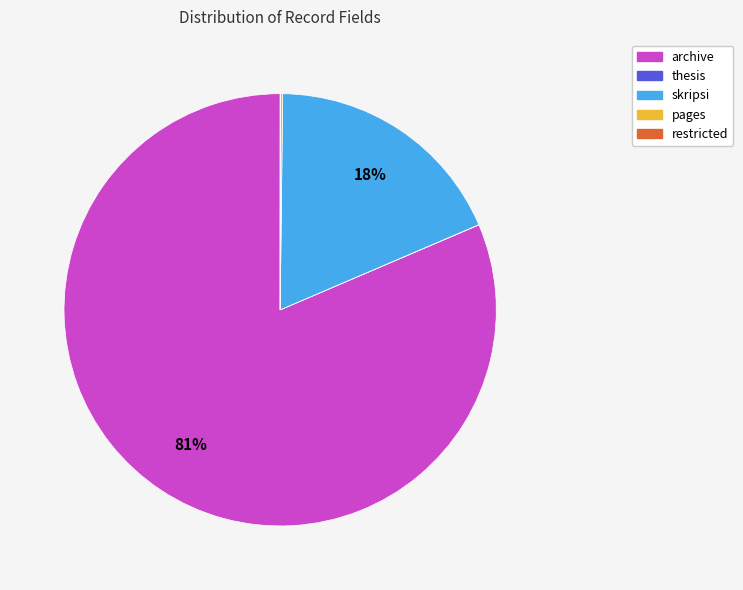

Does any single category account for the majority?

Yes